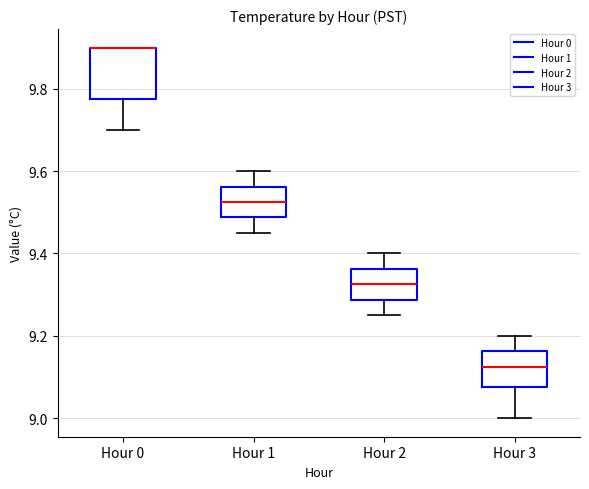

Comparing the boxes themselves (not the whiskers), which one is the tallest?

Hour 0